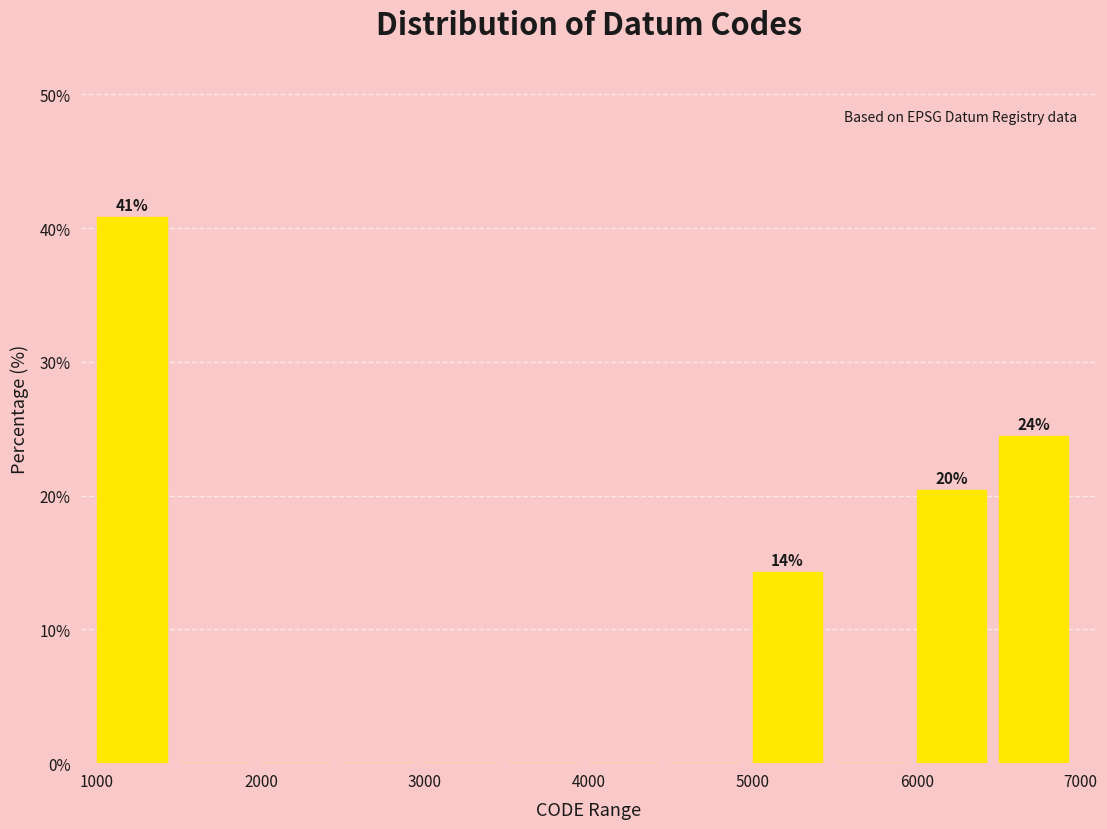

Which range on the x-axis has the tallest bar?

1000 to 1500